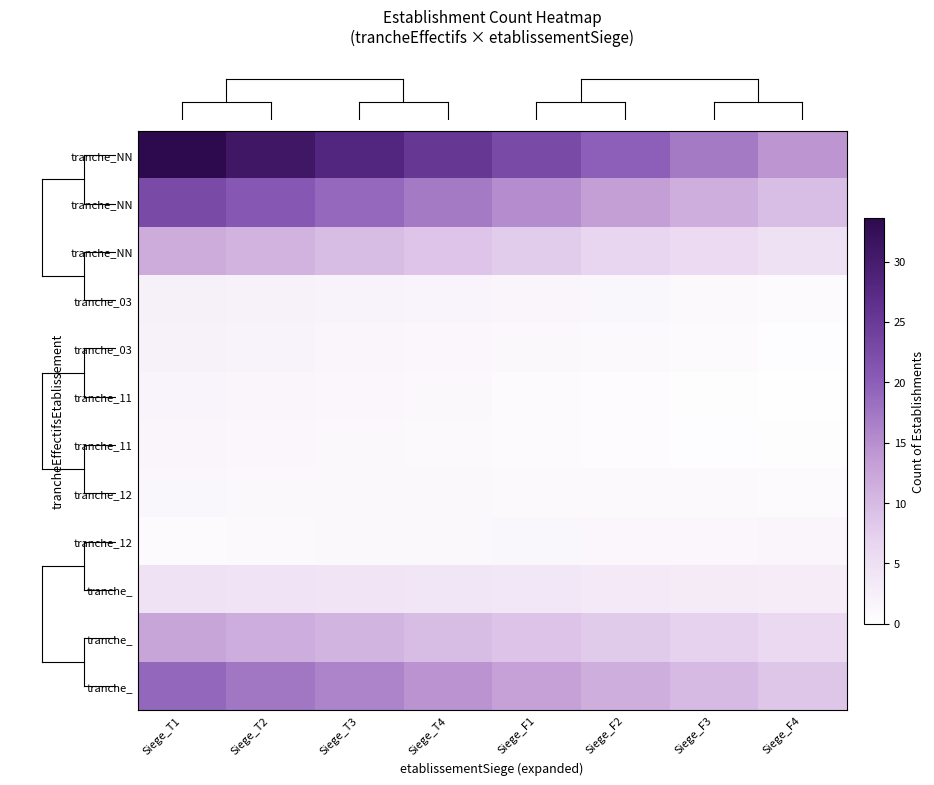

At which label is row_10 closest to 9?

Siege_F1